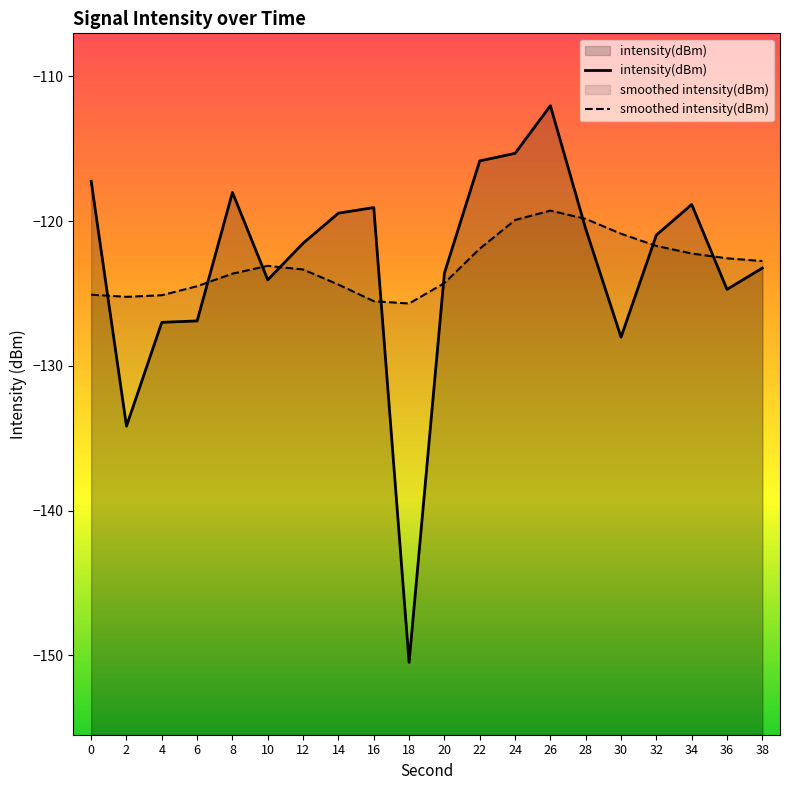

What are all the series names shown in the legend?

intensity(dBm), smoothed intensity(dBm)